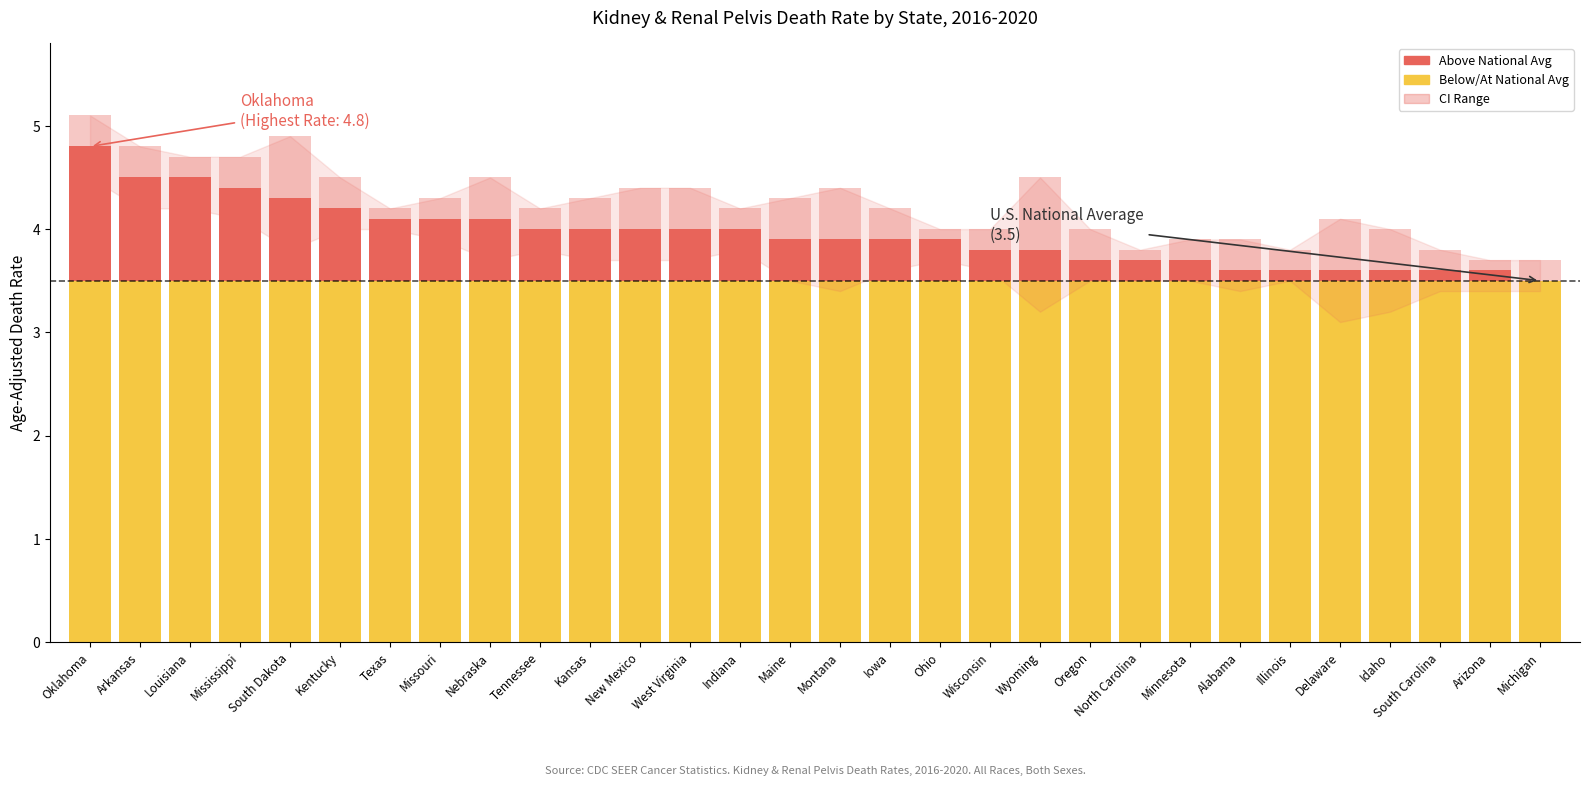

Reading left to right, extract all data points from this chart.

Age-Adjusted Death Rate: 4.8	4.5	4.5	4.4	4.3	4.2	4.1	4.1	4.1	4.0	4.0	4.0	4.0	4.0	3.9	3.9	3.9	3.9	3.8	3.8	3.7	3.7	3.7	3.6	3.6	3.6	3.6	3.6	3.6	3.5
Upper CI (Rate): 5.1	4.8	4.7	4.7	4.9	4.5	4.2	4.3	4.5	4.2	4.3	4.4	4.4	4.2	4.3	4.4	4.2	4.0	4.0	4.5	4.0	3.8	3.9	3.9	3.8	4.1	4.0	3.8	3.7	3.7
Lower CI (Rate): 4.5	4.2	4.2	4.1	3.8	4.0	4.0	3.9	3.7	3.8	3.7	3.7	3.7	3.8	3.5	3.4	3.6	3.7	3.6	3.2	3.5	3.5	3.5	3.4	3.5	3.1	3.2	3.4	3.4	3.4